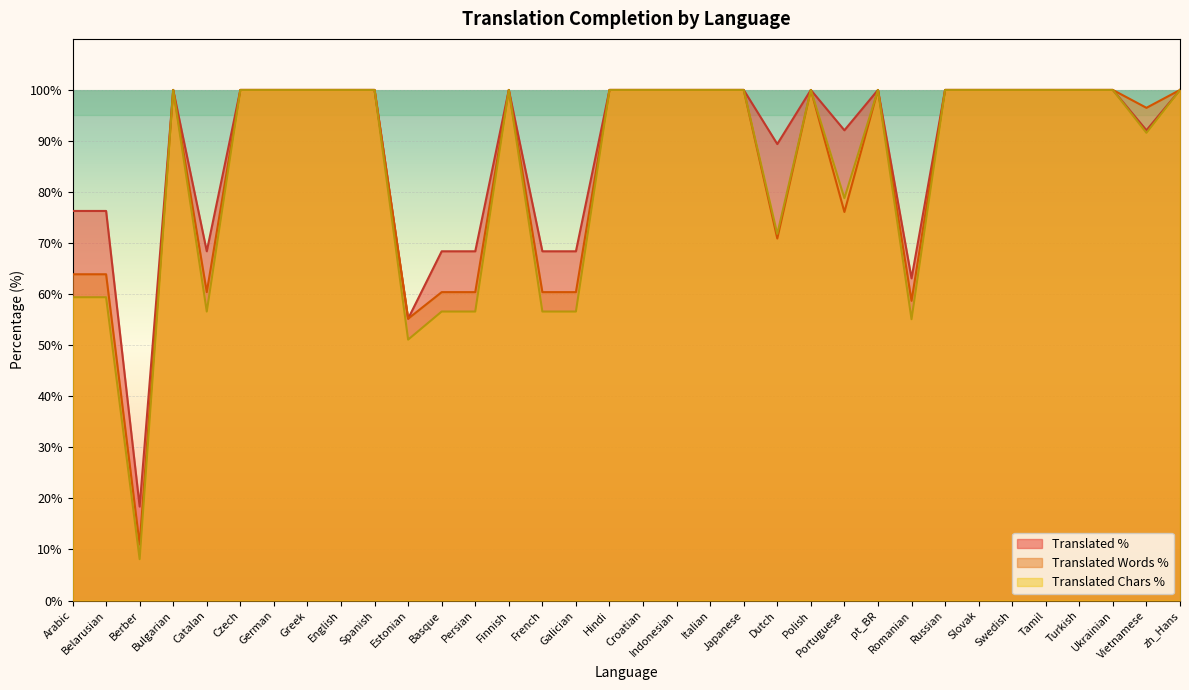

What is the sum of the translated_percent values at Bulgarian and Tamil?

200.0